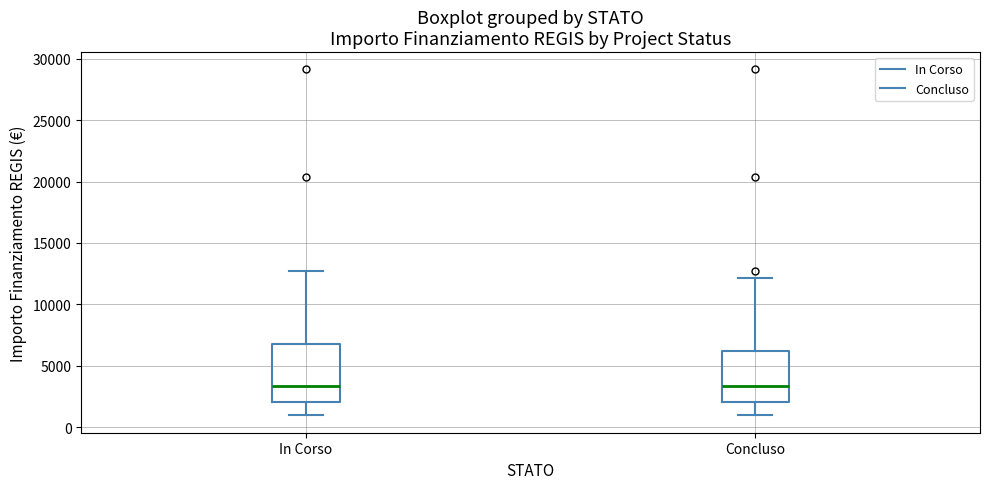

Reading left to right, transcribe this box plot: for each box, give where its median line is, the range the box spans, and where its two whiskers end, as read against the y-axis. The values are not printed on the chart, so give them approximately, as read against the axis.

In Corso: median 3500, box 2000 to 7000, whiskers 1000 to 12500
Concluso: median 3500, box 2000 to 6000, whiskers 1000 to 12000